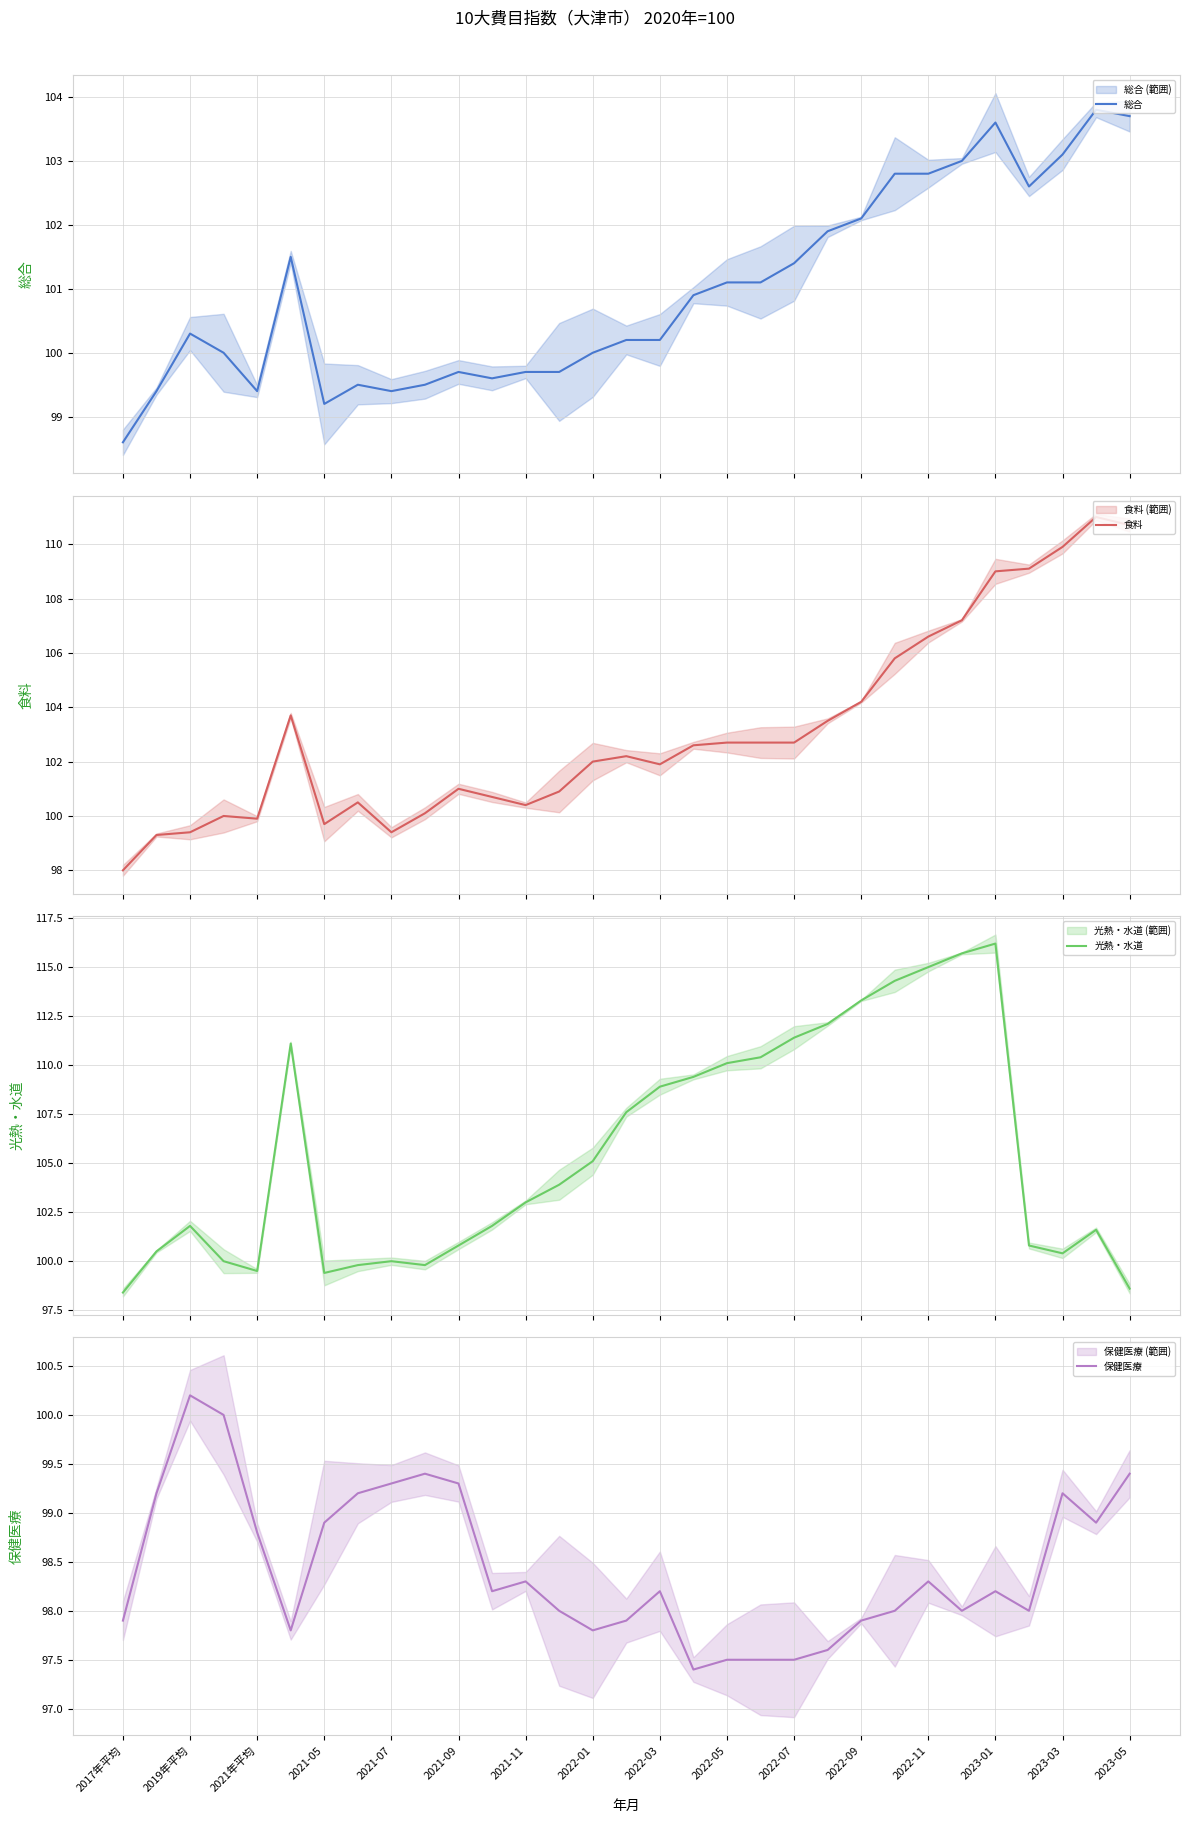

What is the sum of all 食料 values?

3196.8